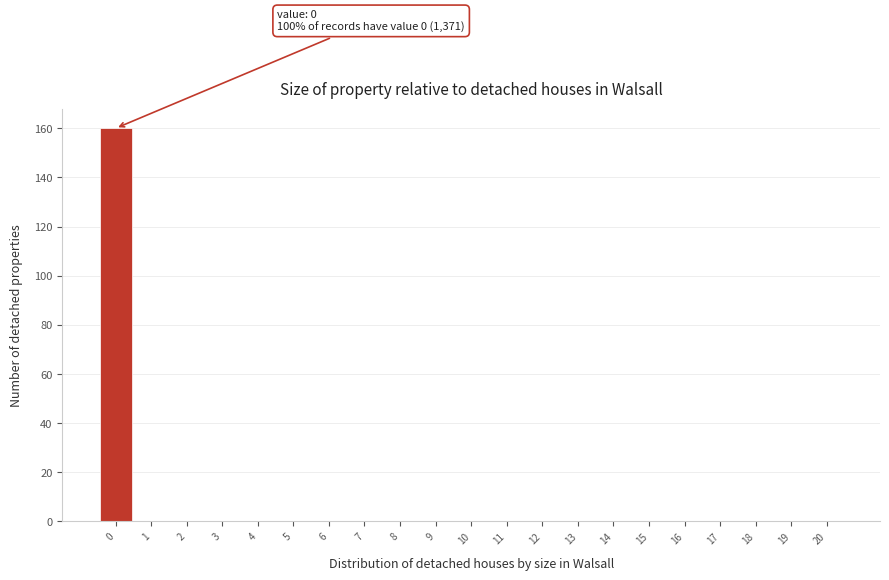

Reading left to right, transcribe all the data shown in this chart.

0=160	1=0	2=0	3=0	4=0	5=0	6=0	7=0	8=0	9=0	10=0	11=0	12=0	13=0	14=0	15=0	16=0	17=0	18=0	19=0	20=0